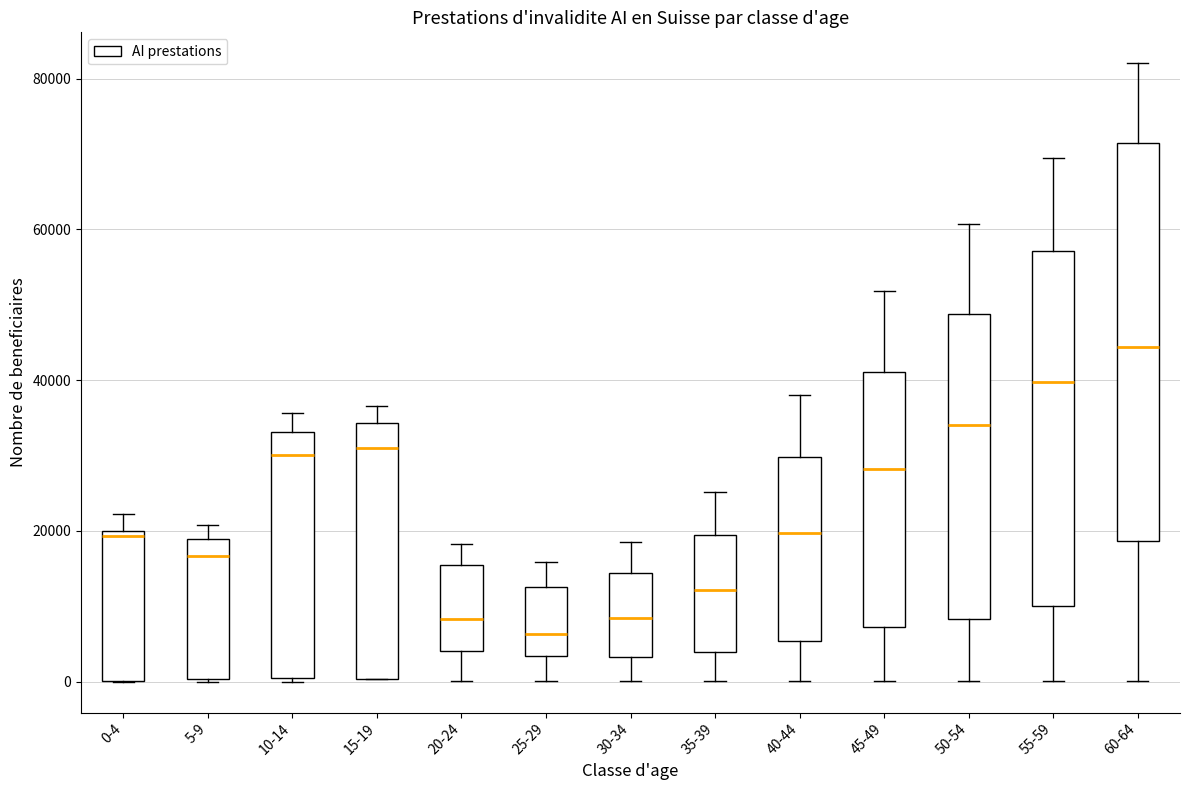

Where does the median line of the box for 10-14 sit on the y-axis? The values are not printed on the chart, so give them approximately, as read against the axis.

30000